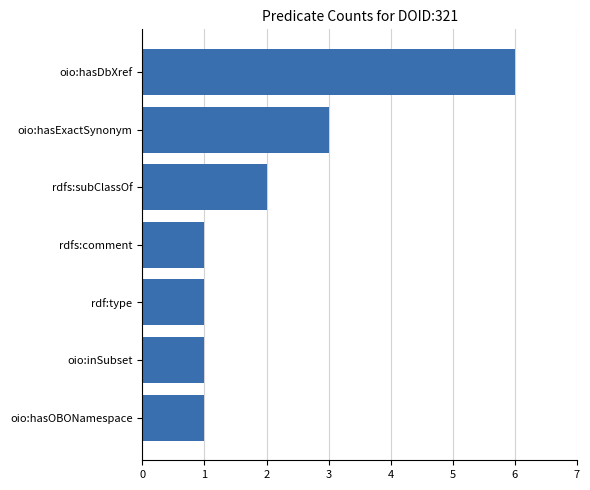

What is the change in value from oio:inSubset to oio:hasDbXref?

+5